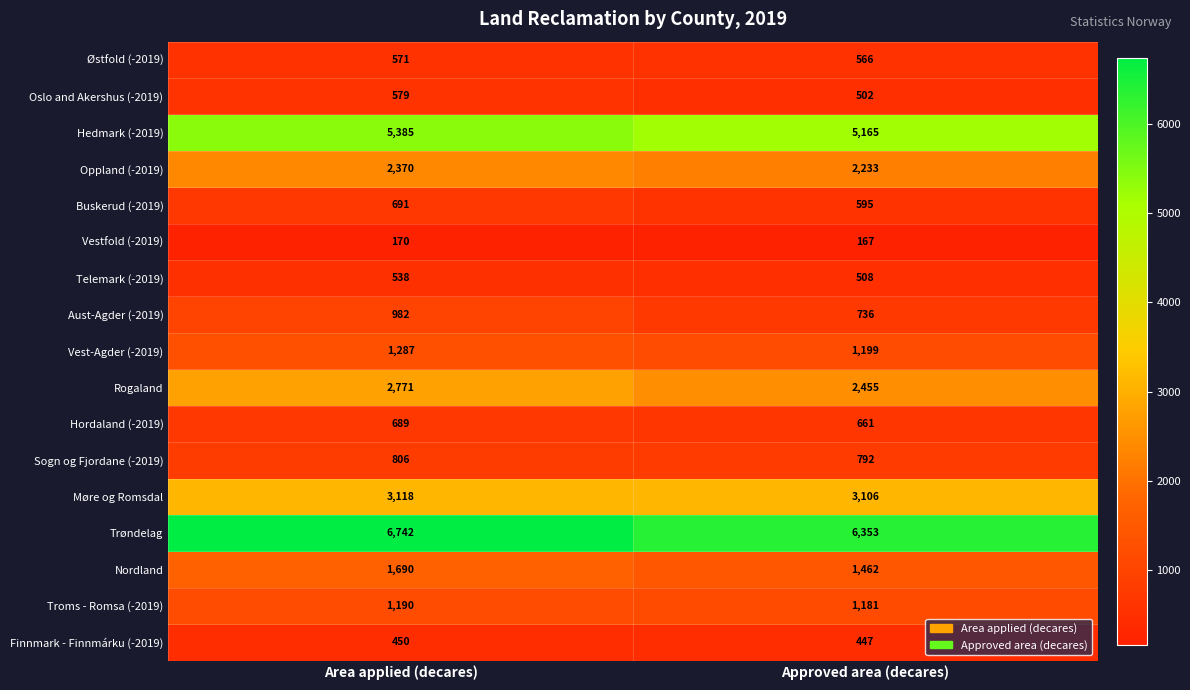

What is the difference between the Rogaland values at Approved area (decares) and Area applied (decares)?

316